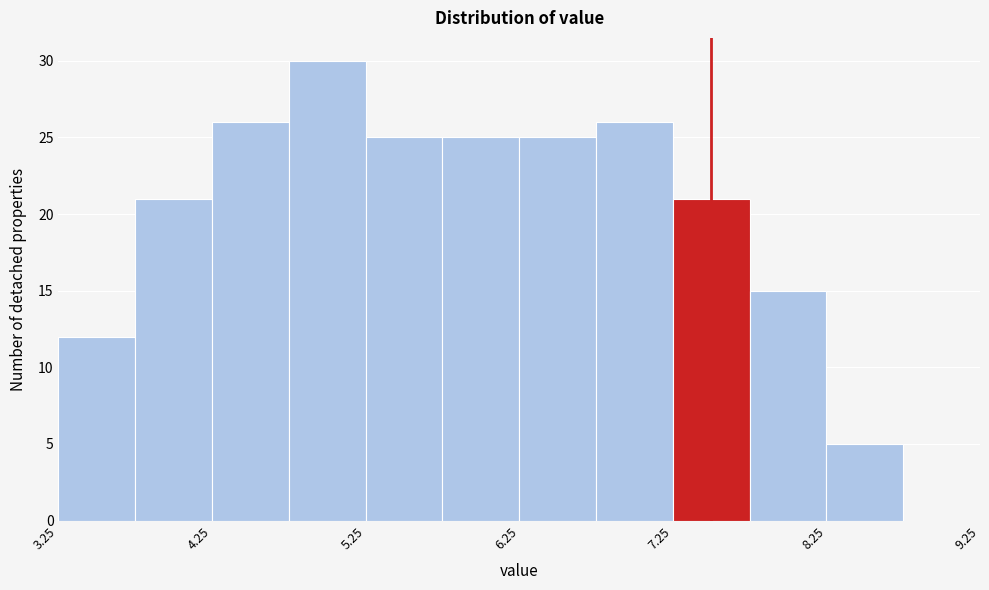

Over which range of the x-axis is the bar tallest?

4.75 to 5.25